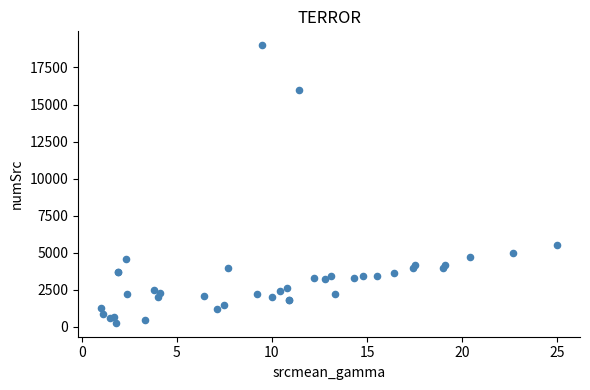

What Y value in the scatter plot is closest to 9635?

5500